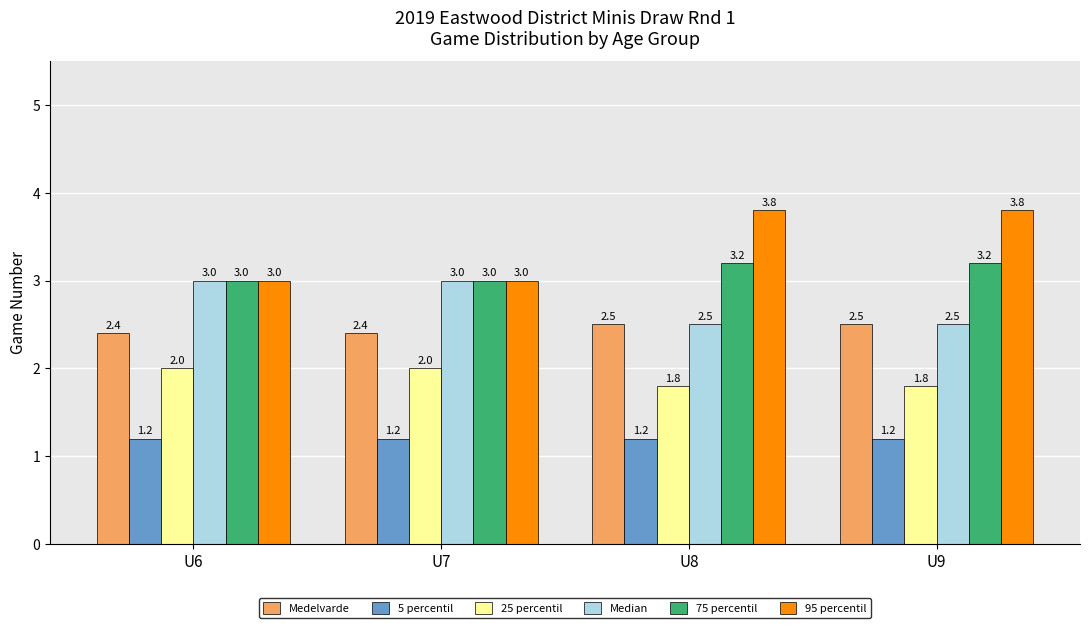

Reading left to right, what are all the values shown in this chart?

Medelvarde: U6=2.4	U7=2.4	U8=2.5	U9=2.5
5 percentil: U6=1.2	U7=1.2	U8=1.2	U9=1.2
25 percentil: U6=2.0	U7=2.0	U8=1.8	U9=1.8
Median: U6=3.0	U7=3.0	U8=2.5	U9=2.5
75 percentil: U6=3.0	U7=3.0	U8=3.2	U9=3.2
95 percentil: U6=3.0	U7=3.0	U8=3.8	U9=3.8